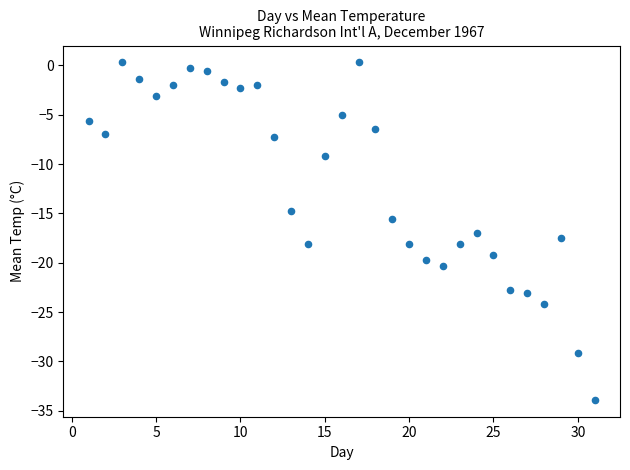

What is the range of X values (max minus min)?

30.0